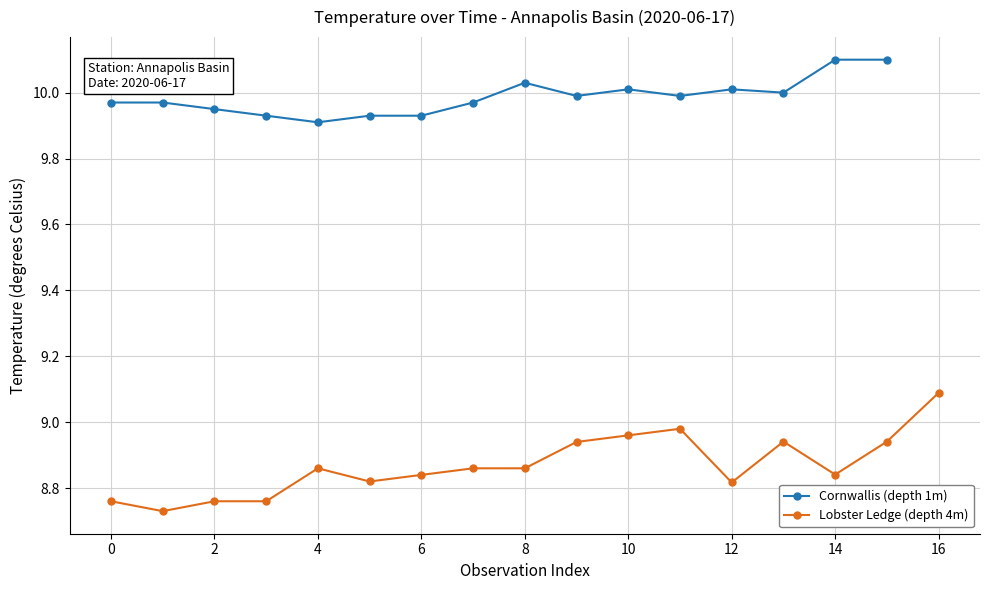

Which series changed the most between 00:53 and 00:00?

Annapolis Basin-Lobster Ledge (depth 4m)